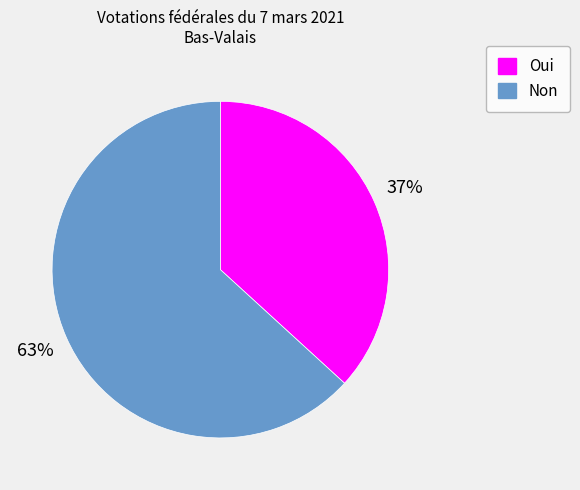

Which has a higher value, Non or Oui?

Non